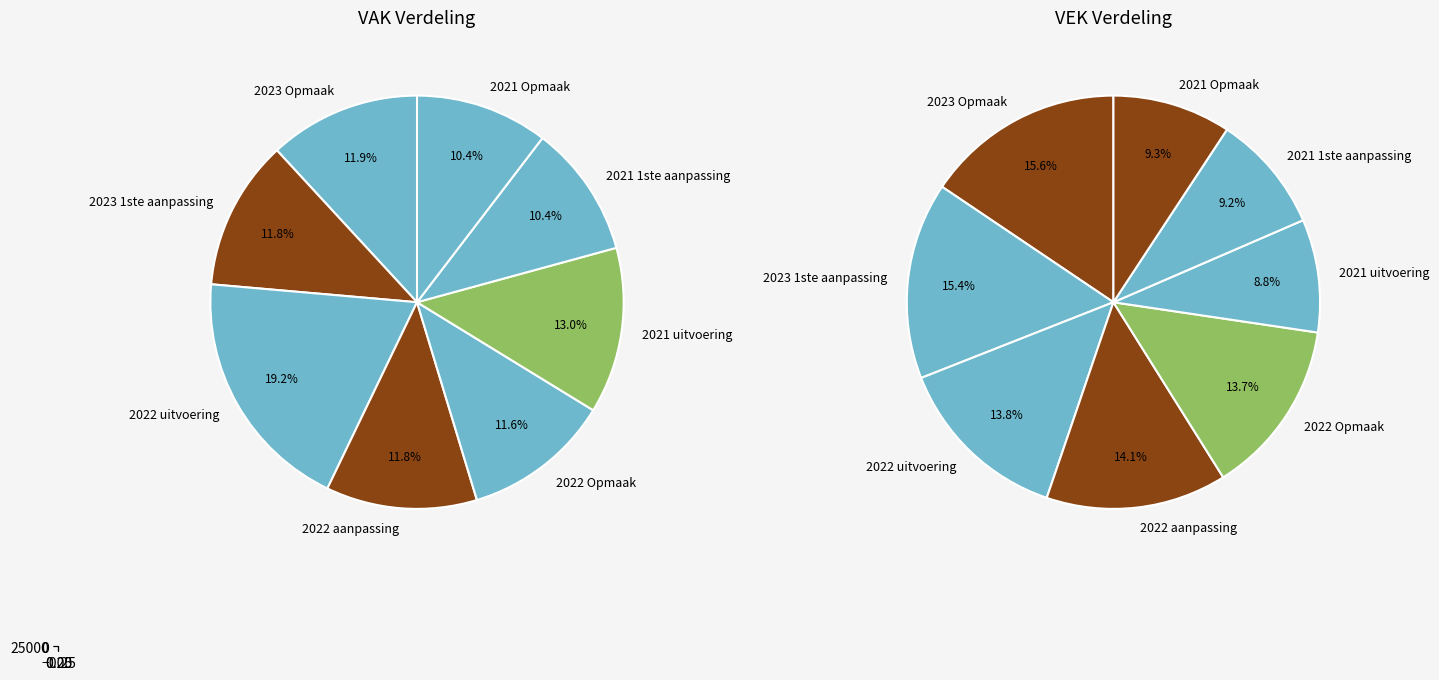

How much of the chart is everything except 2022 aanpassing?

88.2%